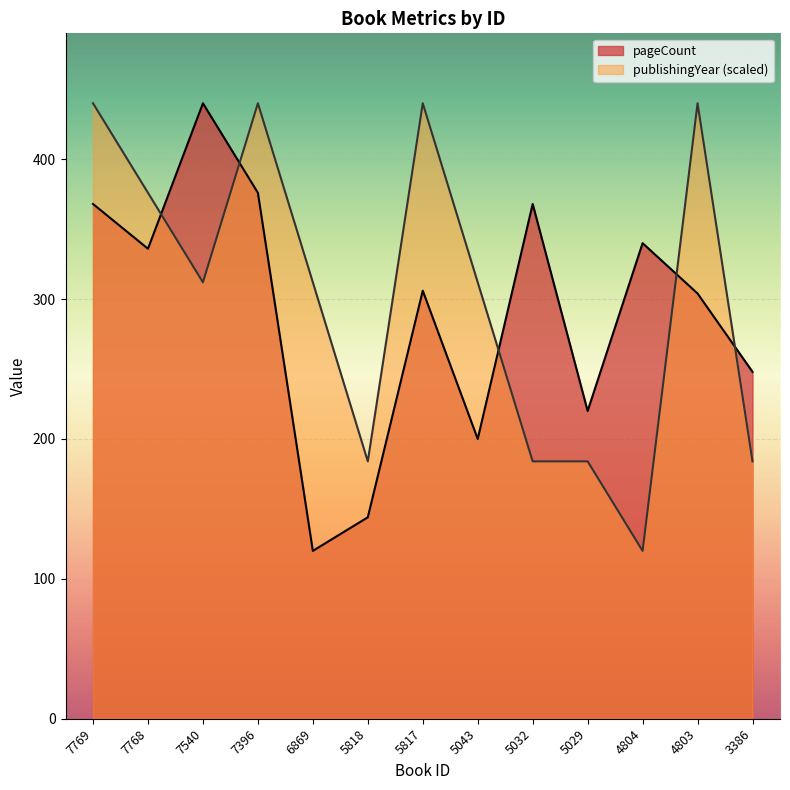

What is the lowest value of the publishingYear series?

120